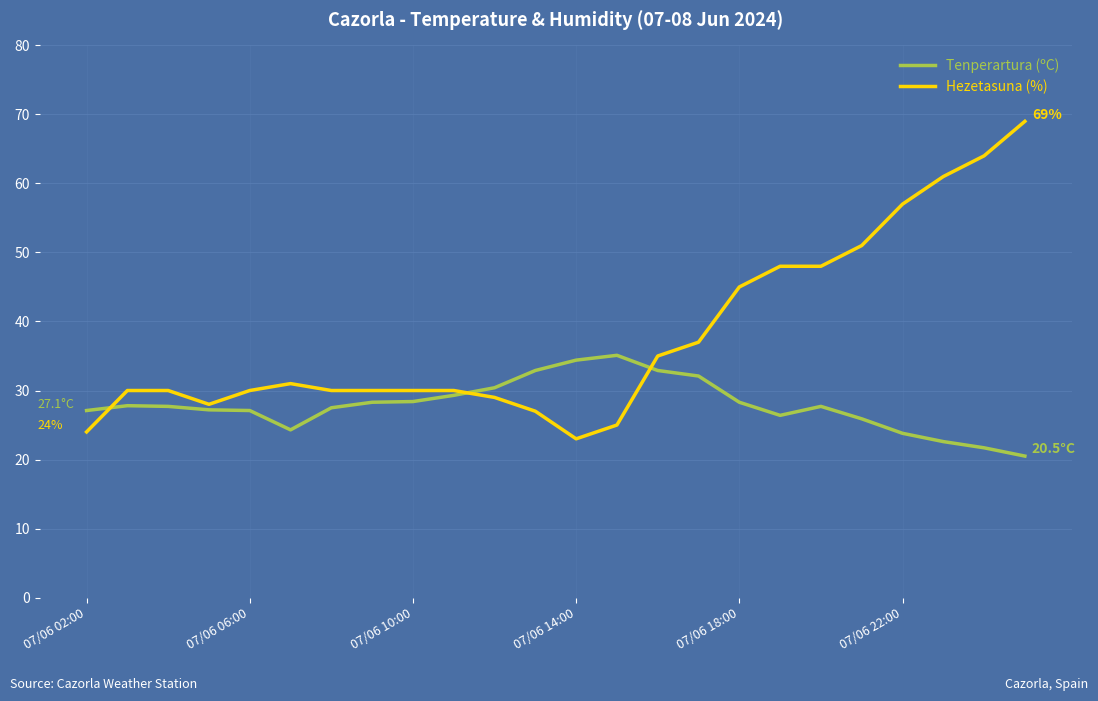

Rank the series by their maximum value, from lowest to highest.

Tenperartura (ºC), Hezetasuna (%)